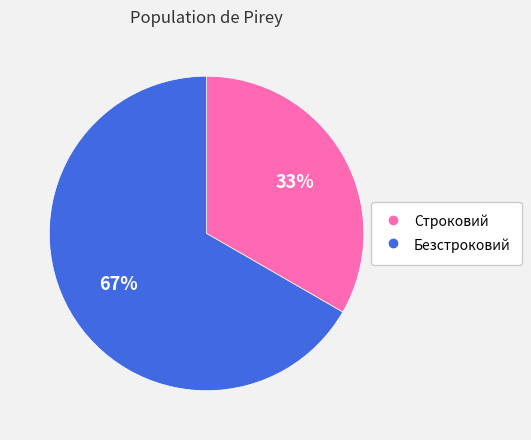

To the nearest percent, what is the combined percentage of Строковий and Безстроковий?

100%